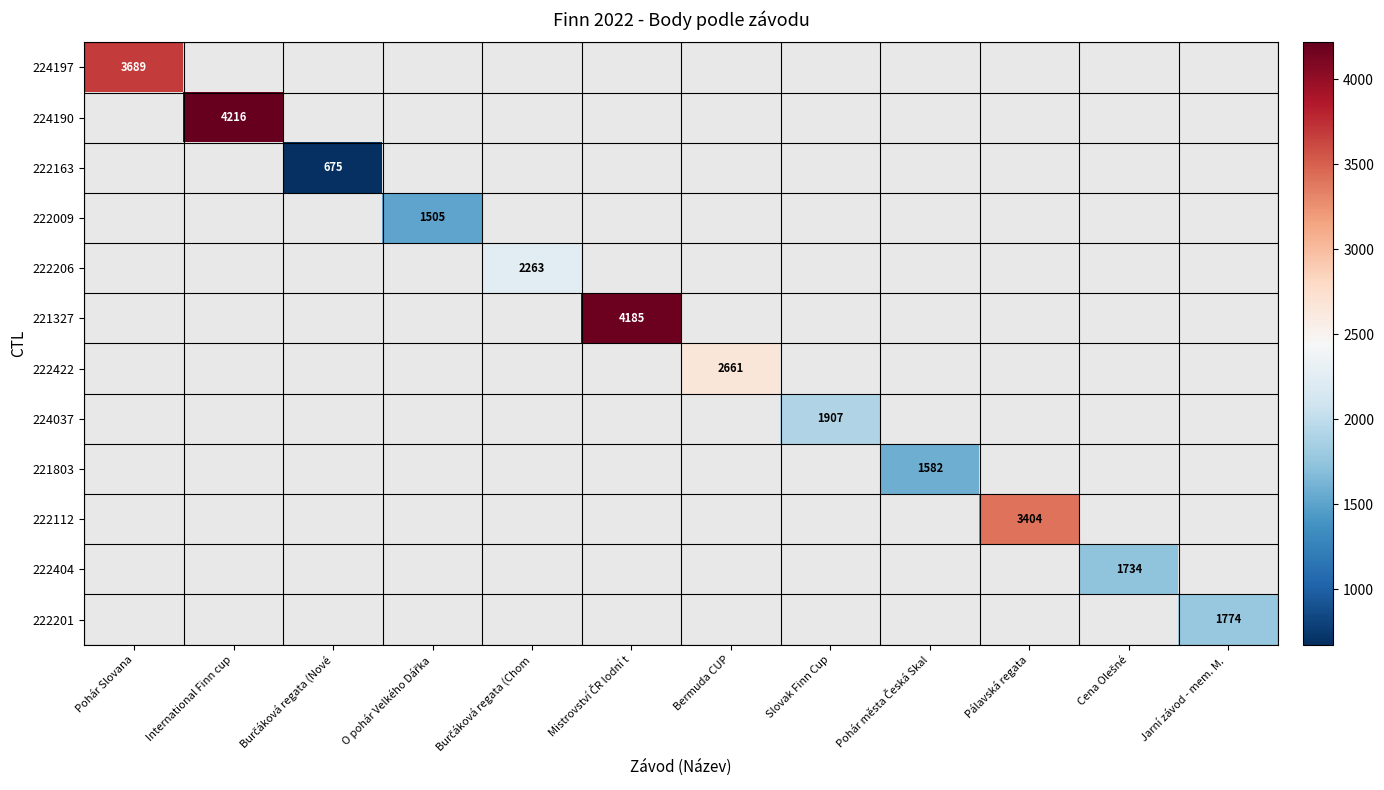

List the labels in order of 224197 value, largest first.

Pohár Slovana, International Finn cup, Burčáková regata (Nové, O pohár Velkého Dářka, Burčáková regata (Chom, Mistrovství ČR lodní t, Bermuda CUP, Slovak Finn Cup, Pohár města Česká Skal, Pálavská regata, Cena Olešné, Jarní závod - mem. M.